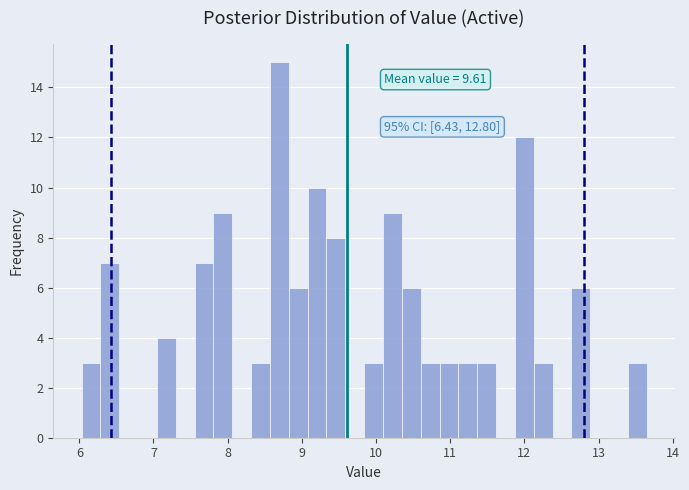

Around what value on the x-axis is the tallest bar? Give the approximate position of its centre, as read against the axis.

8.7